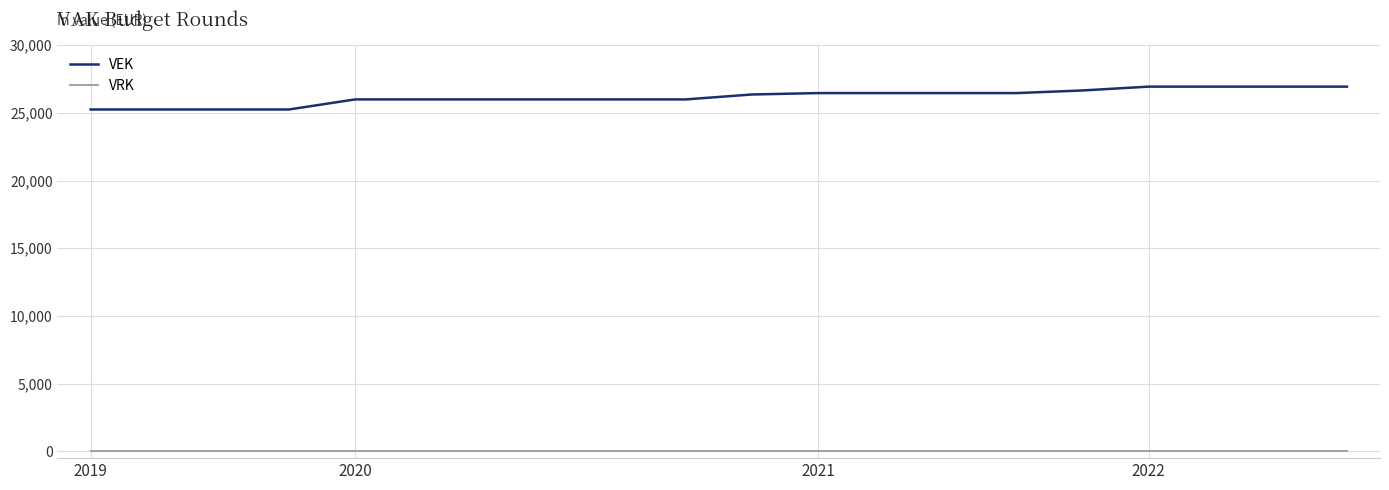

What is the highest value of the VEK series?

26932